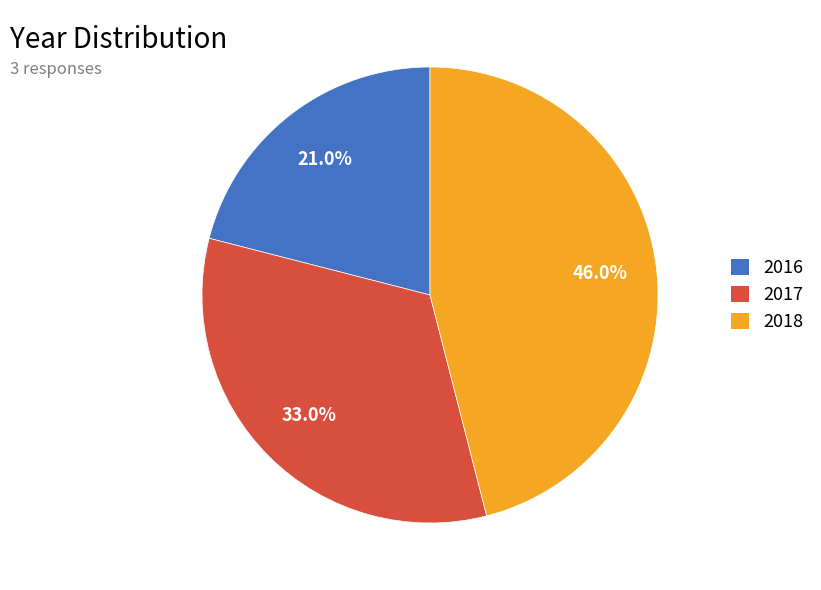

Which has a higher value, 2018 or 2017?

2018